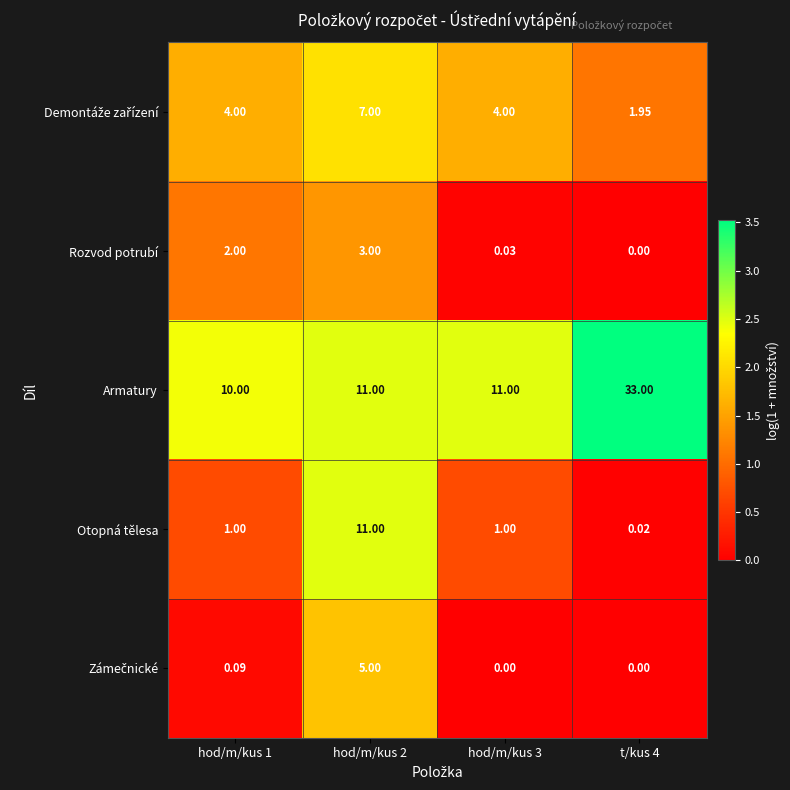

Which series changed the most between hod/m/kus 1 and hod/m/kus 3?

Rozvod potrubí